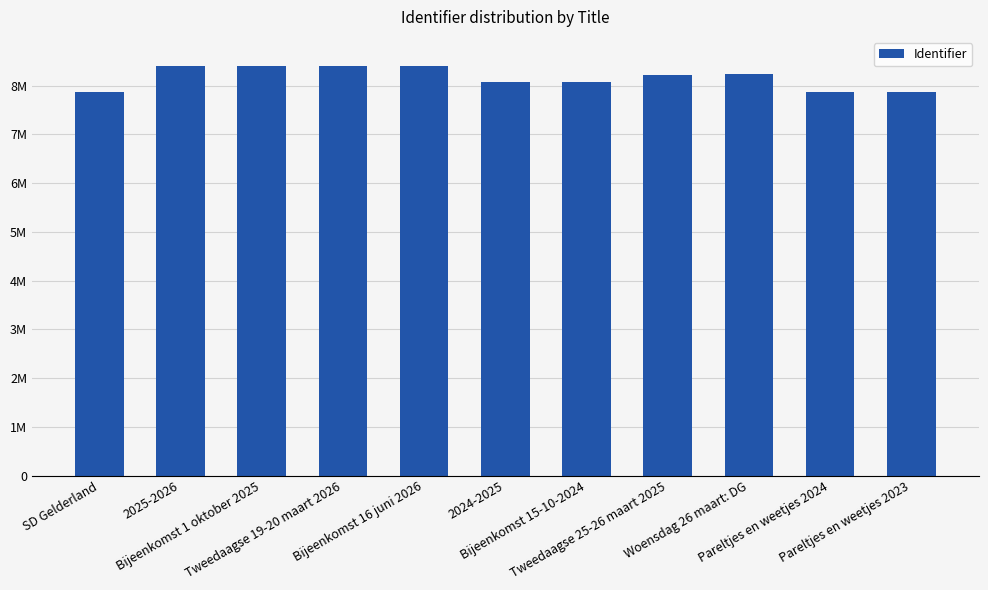

Which category has the lowest value across all series?

Pareltjes en weetjes 2024